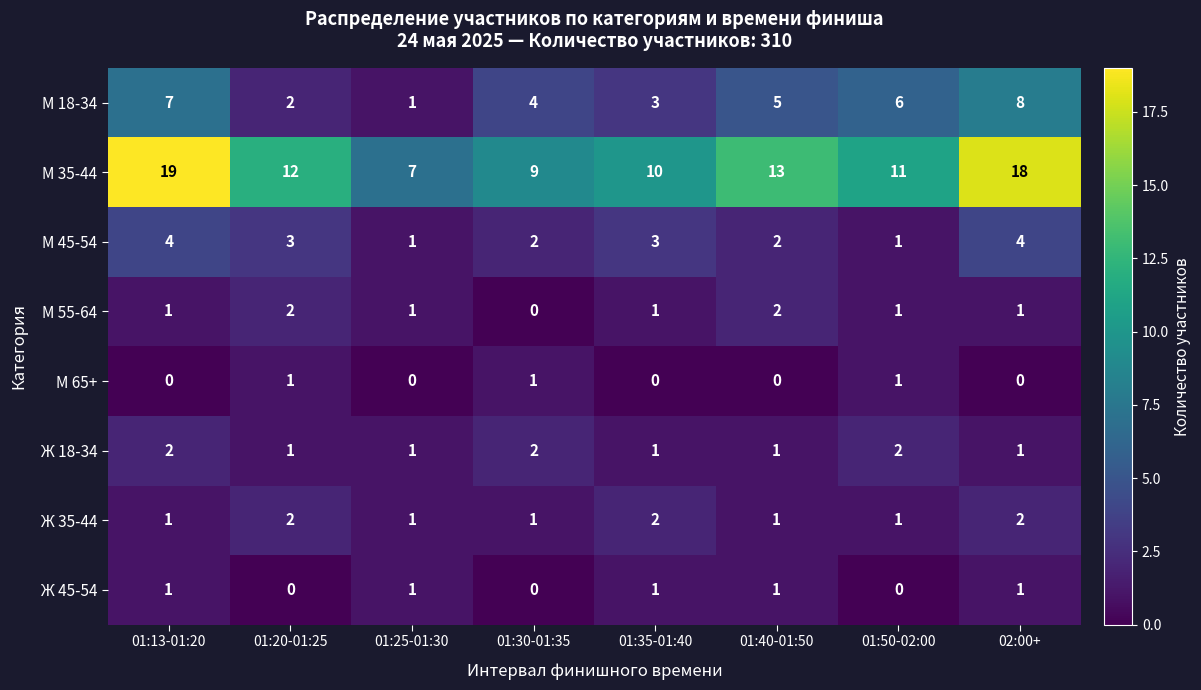

How many categories are shown in the chart?

8